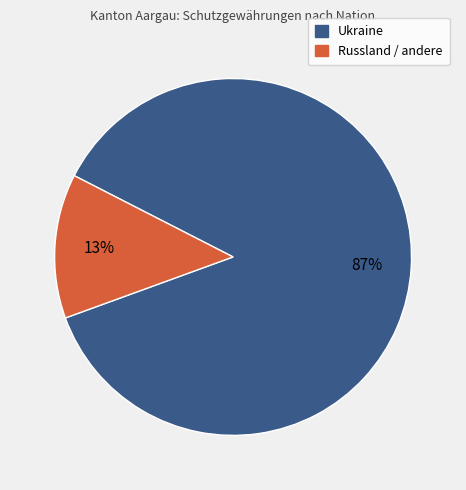

Does any single category account for the majority?

Yes